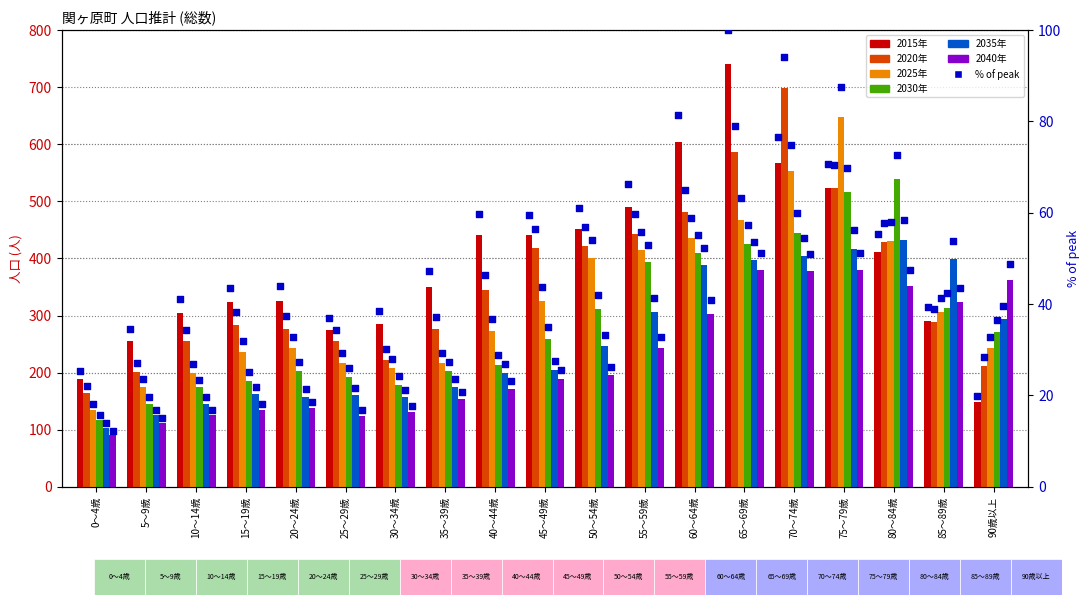

At which category is the sum across all series the highest?

75～79歳